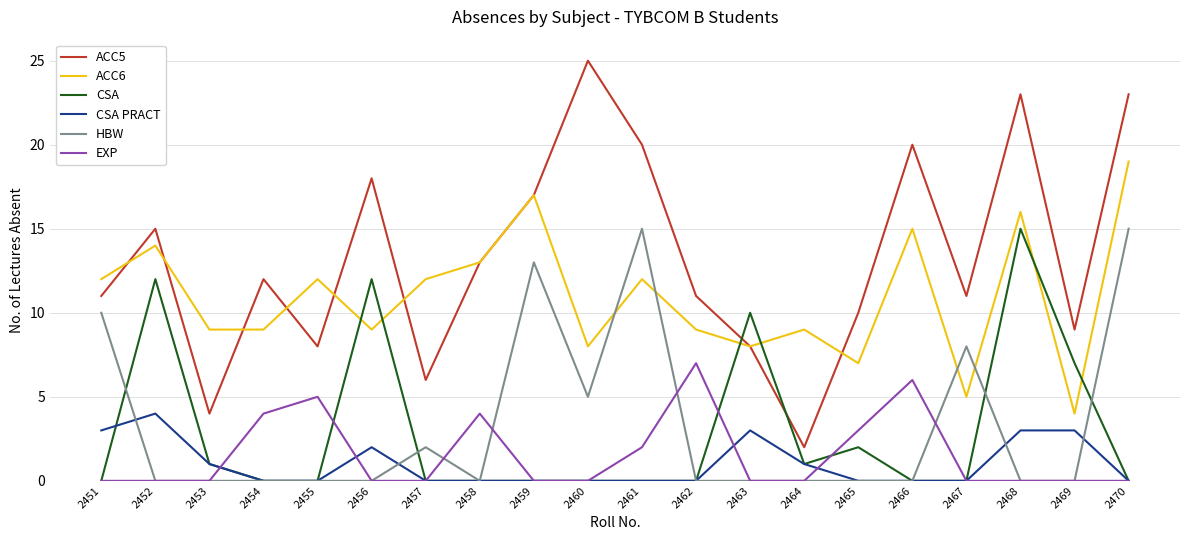

Which series has the widest spread of values?

ACC5